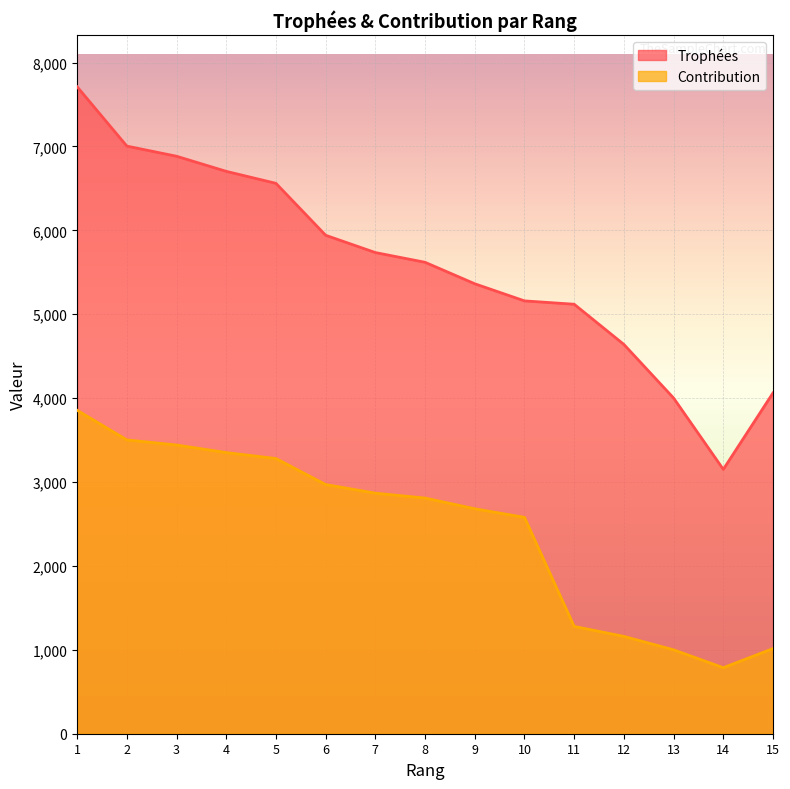

True or false: Trophées has more than 1 interior local peaks.

False